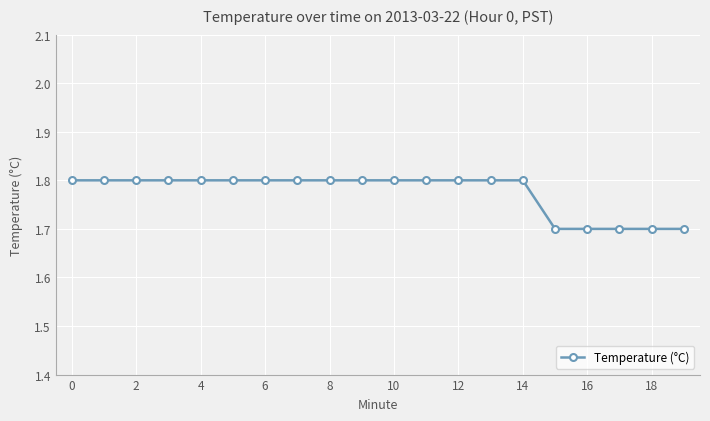

Is this an area chart (filled region under the line)?

No